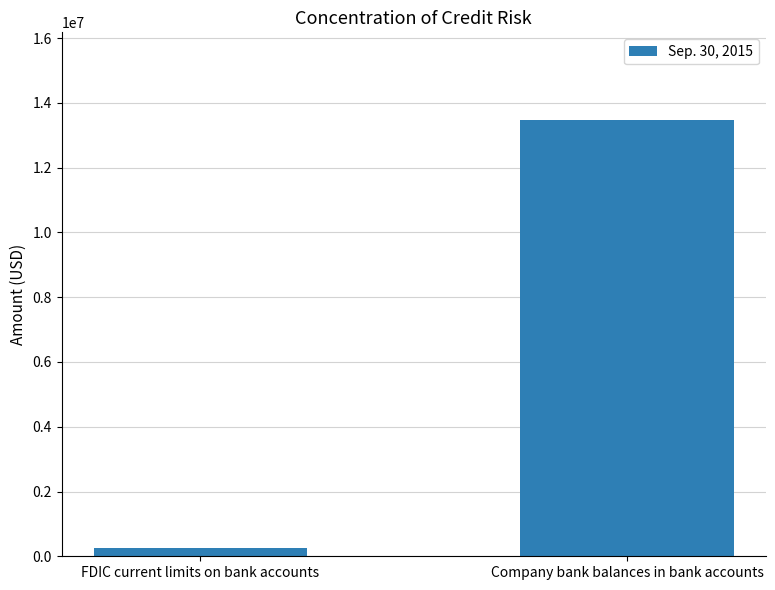

List the labels in order of value, smallest first.

FDIC current limits on bank accounts, Company bank balances in bank accounts